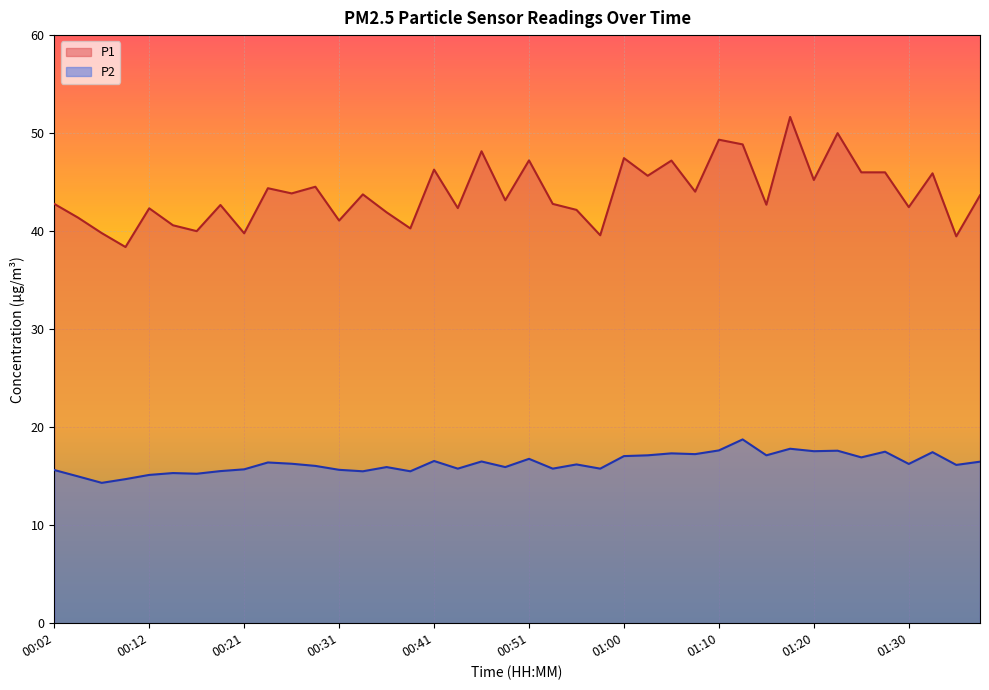

What is the maximum value for P1?

51.6